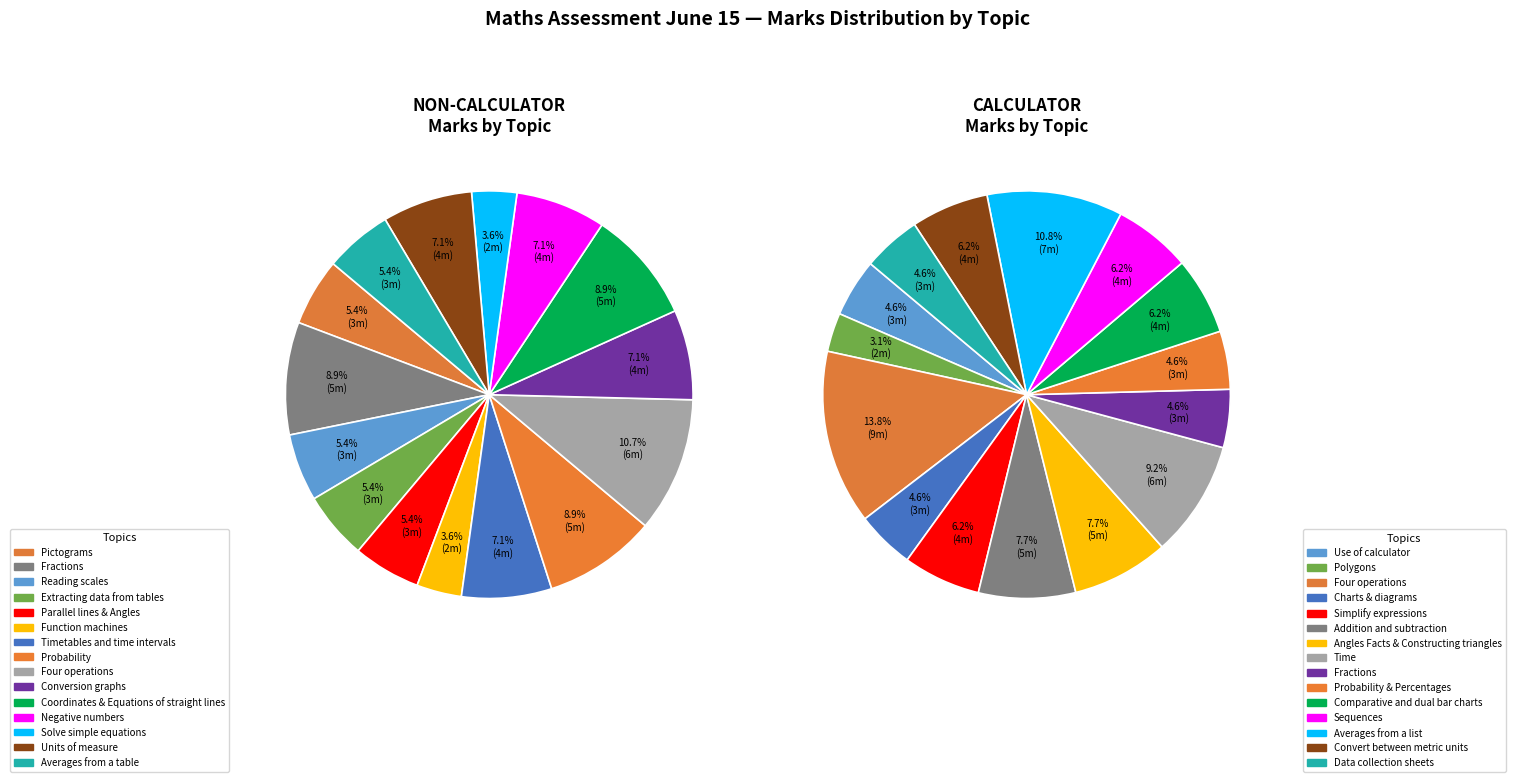

Does any single category account for the majority?

No